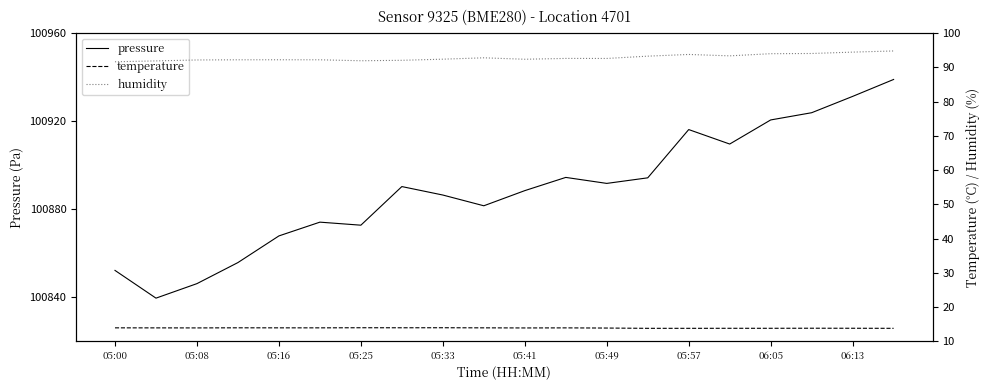

What is the sum of all pressure values?

2017776.0